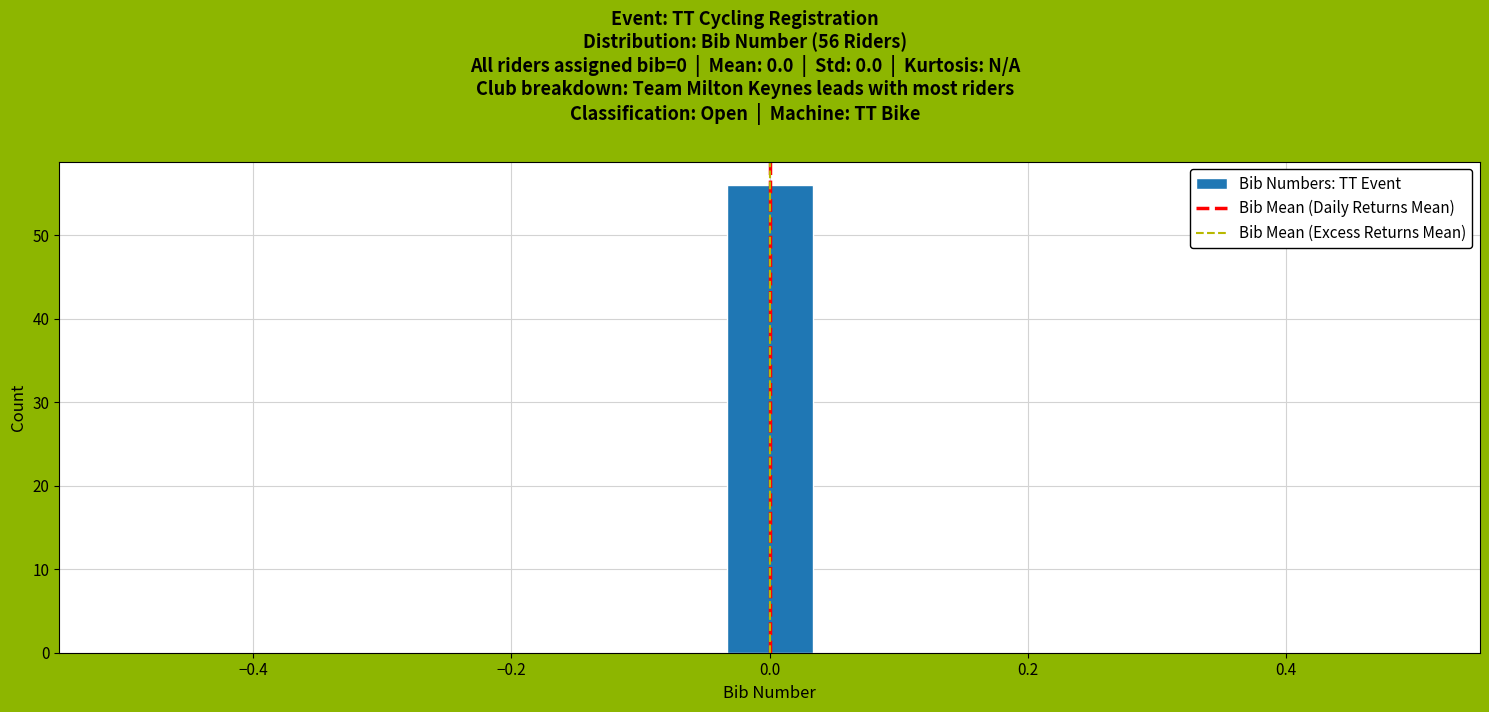

Around what value on the x-axis is the tallest bar? Give the approximate position of its centre, as read against the axis.

0.00